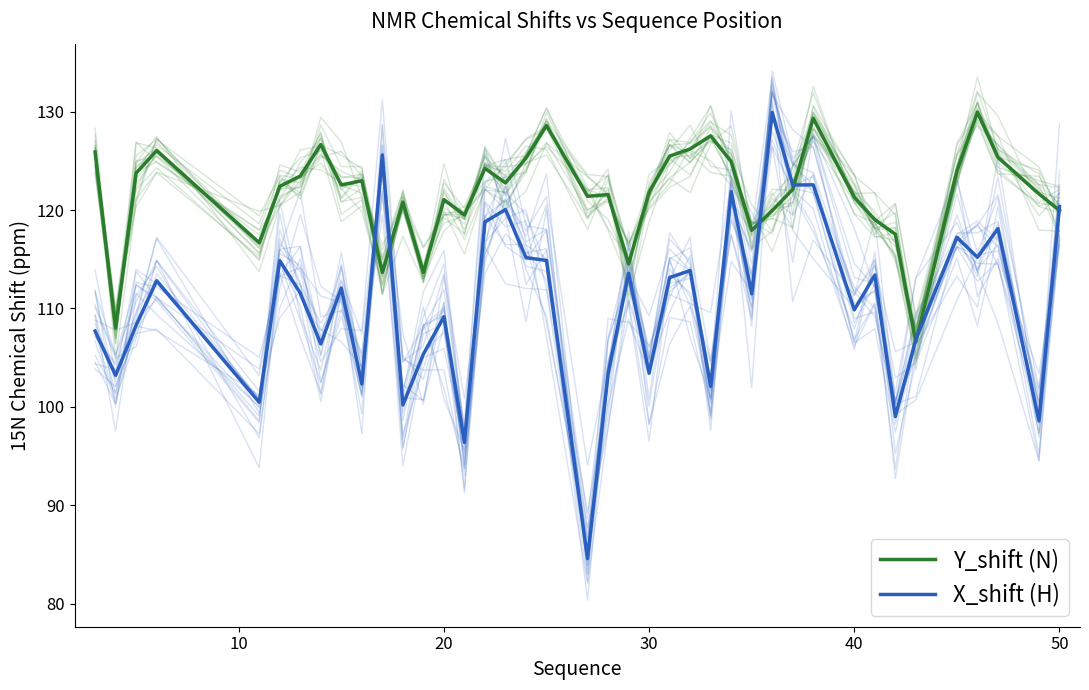

Is it true that X_shift (H) equals 22.1 at 7?

False